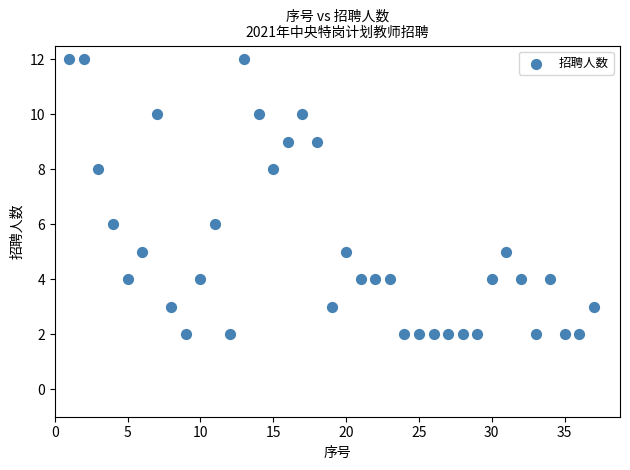

What is the range of Y values (max minus min)?

10